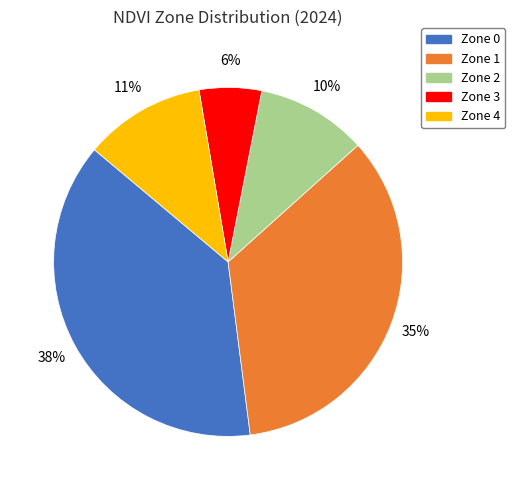

Approximately how many times larger is the value at Zone 4 compared to Zone 2?

1.1